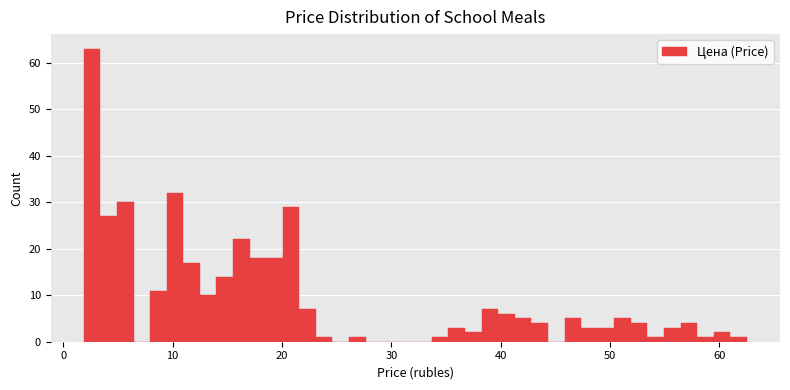

Around what value on the x-axis is the tallest bar? Give the approximate position of its centre, as read against the axis.

3